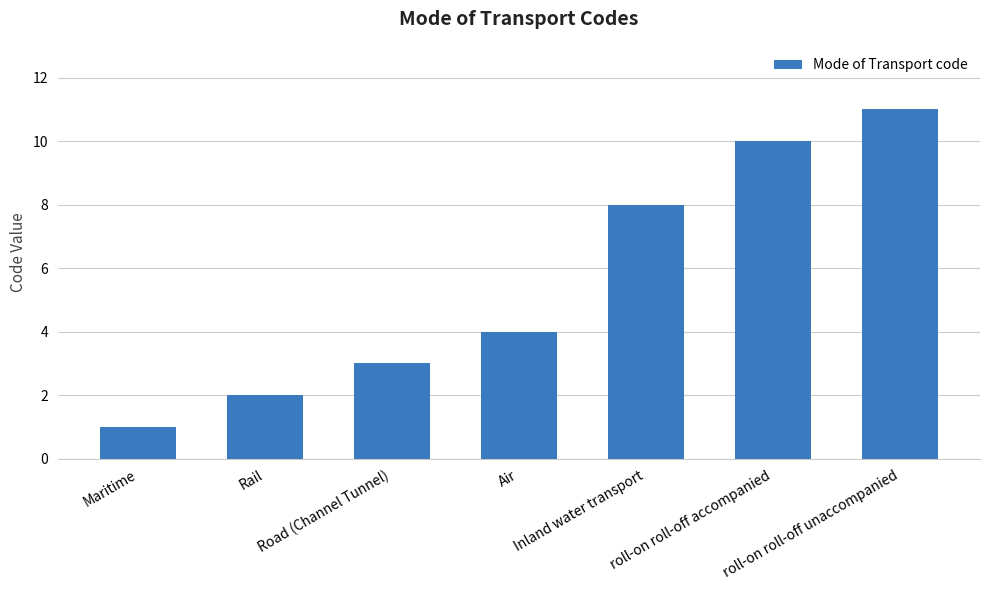

What is the change in value from Inland water transport to roll-on roll-off accompanied?

+2